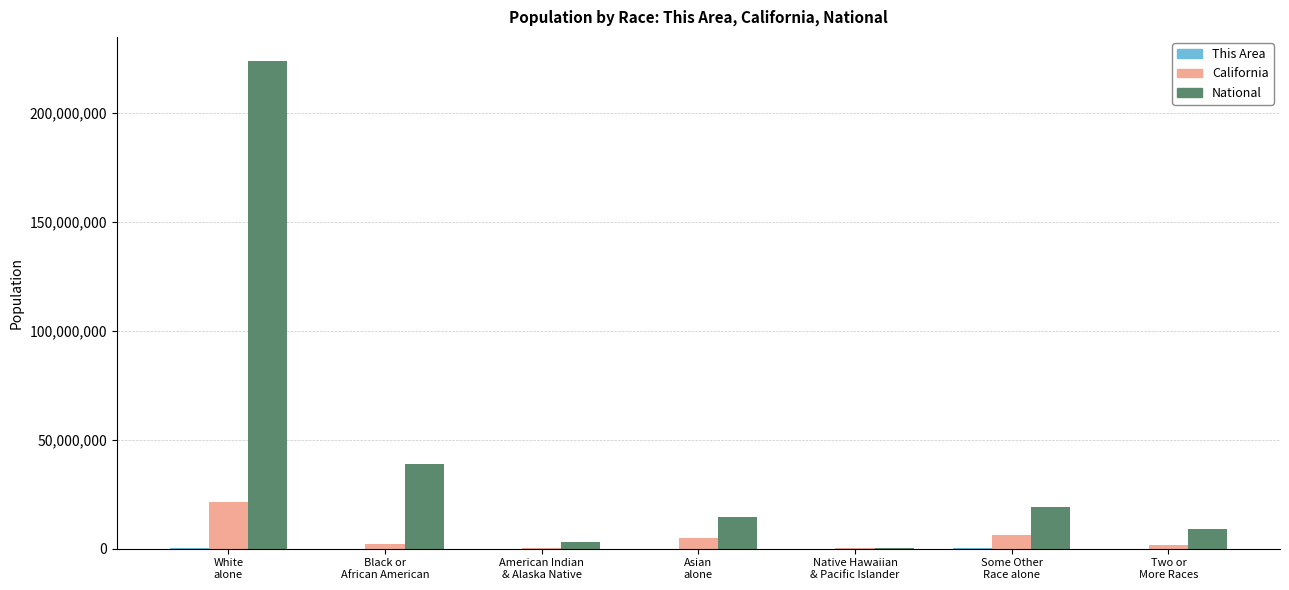

Where is National nearest to the value 112046639?

Black or
African American